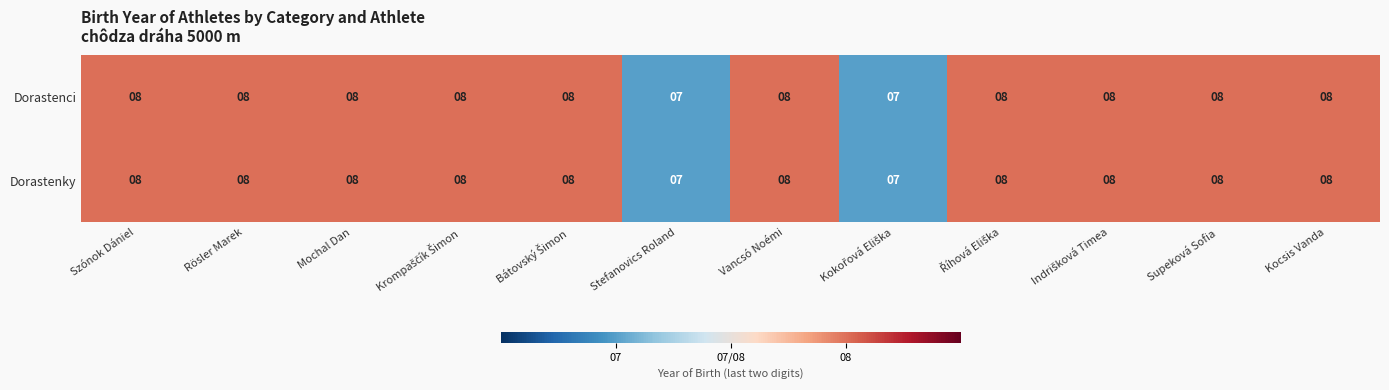

What is the minimum value shown in the chart?

7